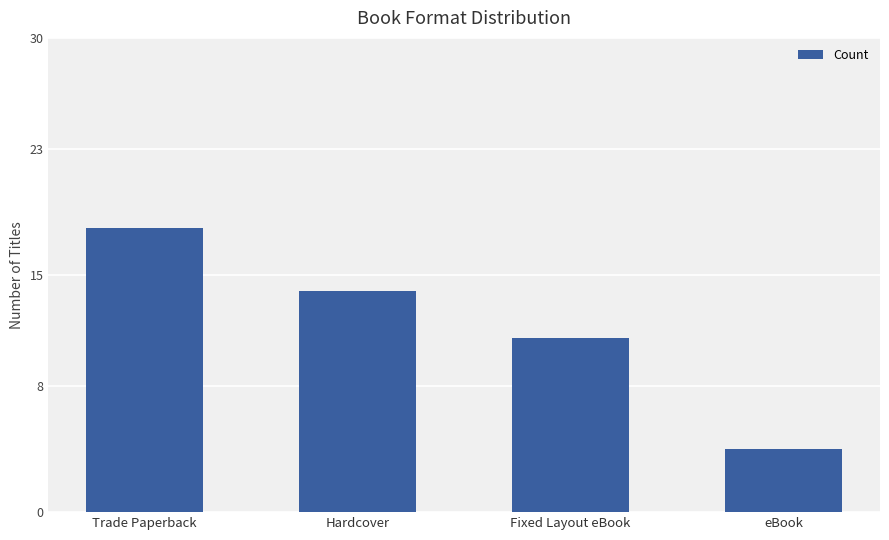

How many bars are there in total?

4